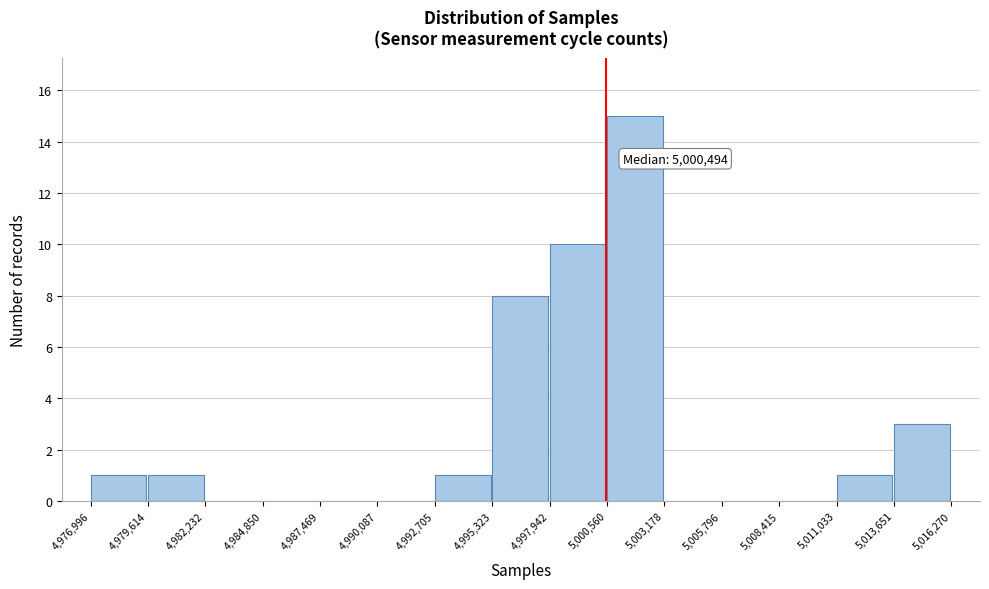

Which range on the x-axis has the tallest bar?

5,000,560 to 5,003,178